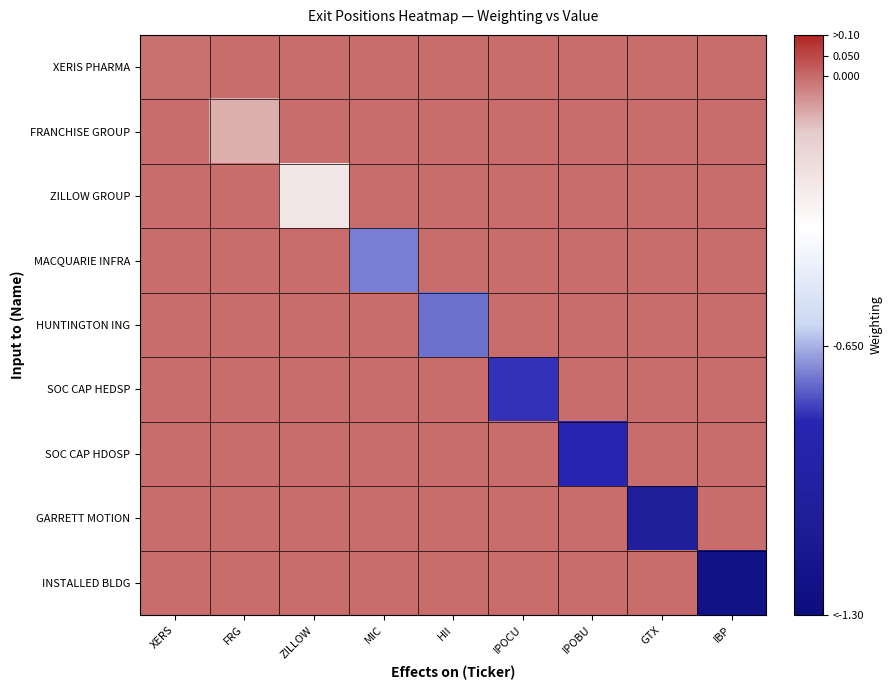

At MIC, list the series in order from smallest to largest.

MACQUARIE INFRA, XERIS PHARMA, FRANCHISE GROUP, ZILLOW GROUP, HUNTINGTON ING, SOC CAP HEDSP, SOC CAP HDOSP, GARRETT MOTION, INSTALLED BLDG